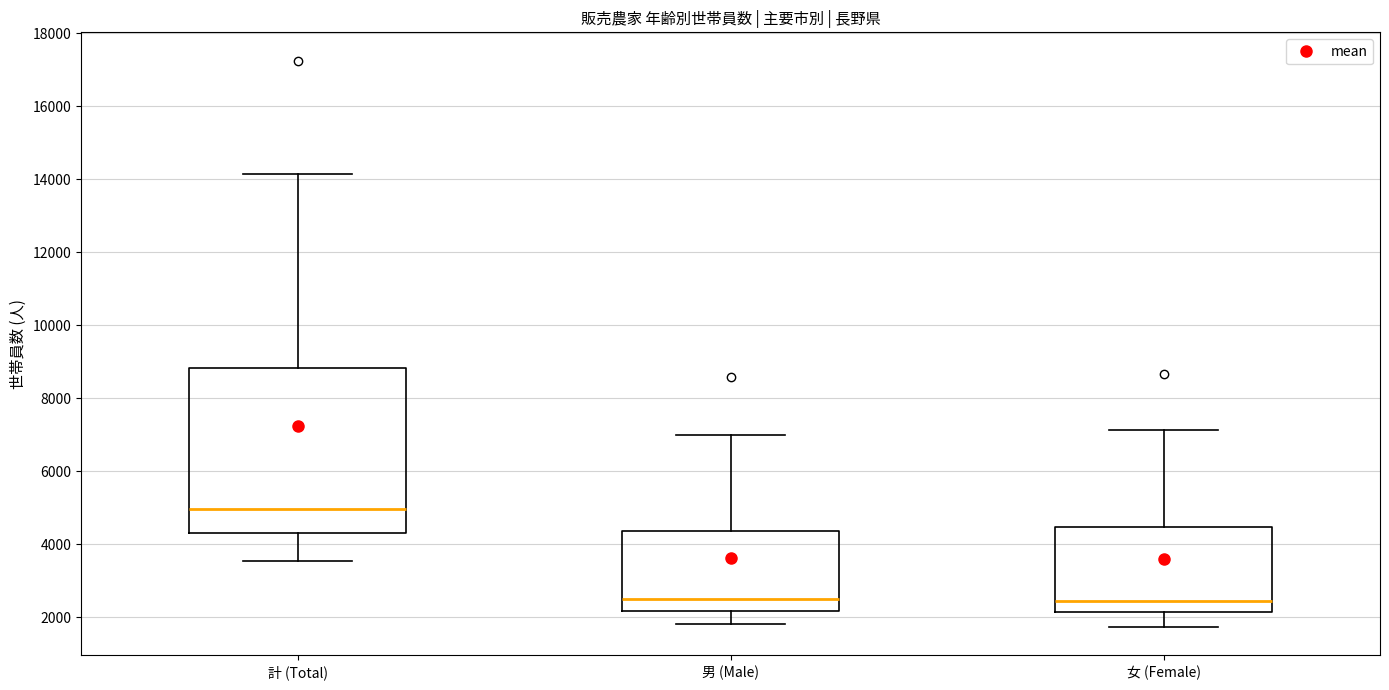

Reading left to right, read every box against the y-axis: the position of its median line, the range the box covers, and the ends of its whiskers. The values are not printed on the chart, so give them approximately, as read against the axis.

計 (Total): median 5000, box 4400 to 8800, whiskers 3600 to 14200
男 (Male): median 2600, box 2200 to 4400, whiskers 1800 to 7000
女 (Female): median 2400, box 2200 to 4400, whiskers 1800 to 7200